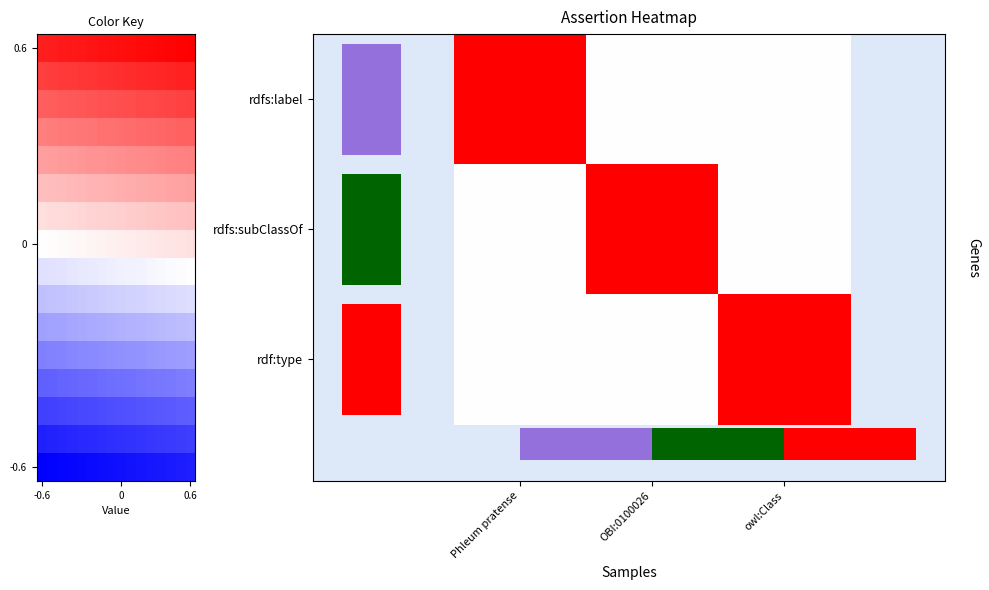

Between Phleum pratense and OBI:0100026, which series saw the biggest shift?

rdfs:label